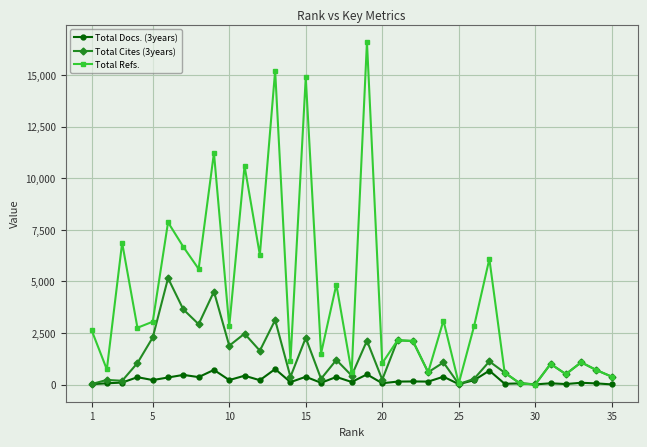

Rank the series by their average value, from lowest to highest.

Total Docs. (3years), Total Cites (3years), Total Refs.